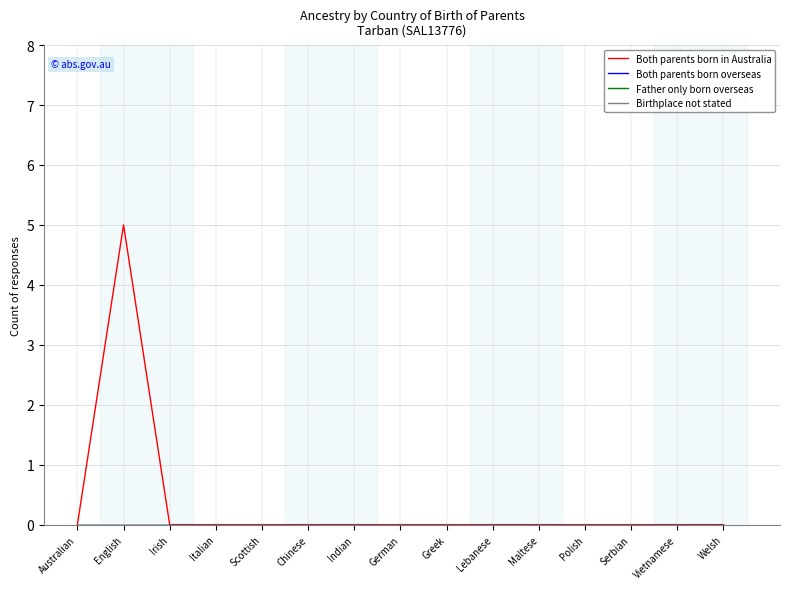

True or false: Both parents born in Australia has a value of 2 at Indian.

False